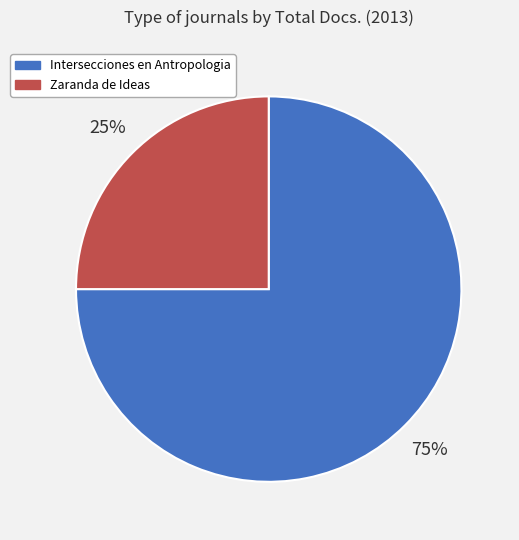

Which category has the smallest portion of the pie?

Zaranda de Ideas